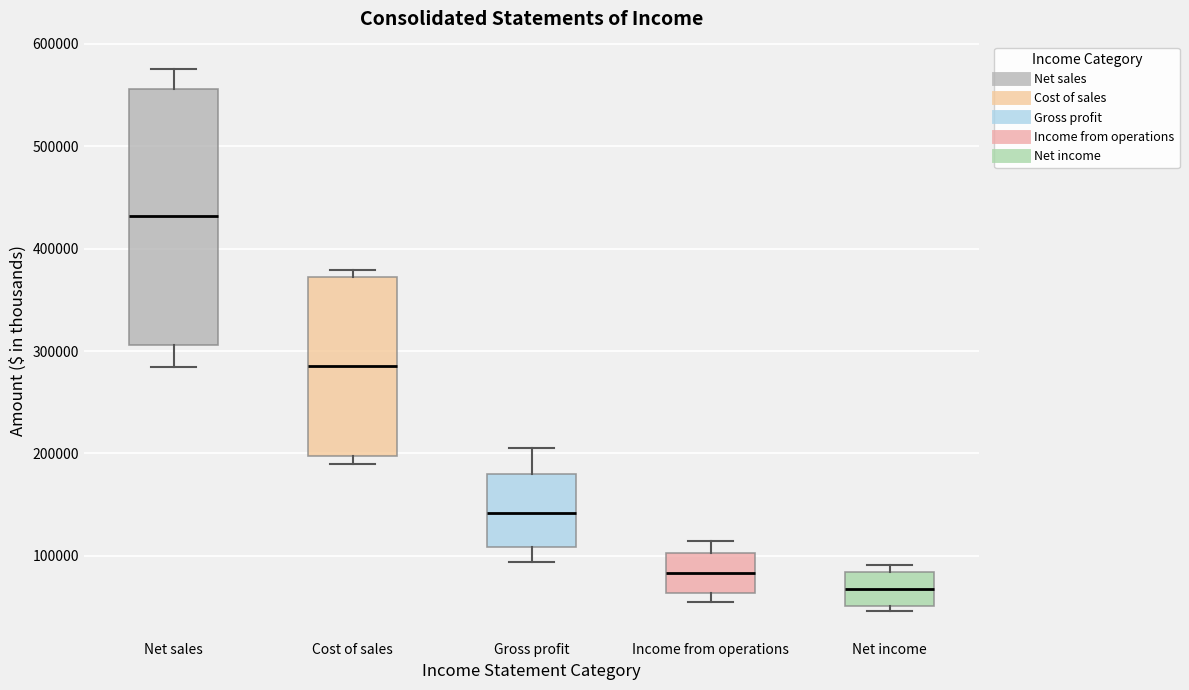

Comparing the boxes themselves (not the whiskers), which one is the tallest?

Net sales